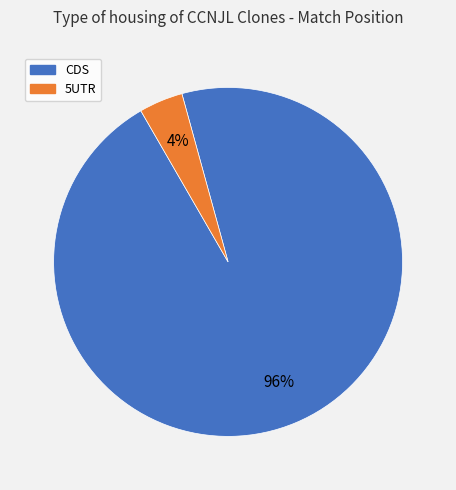

How many segments does this pie chart have?

2